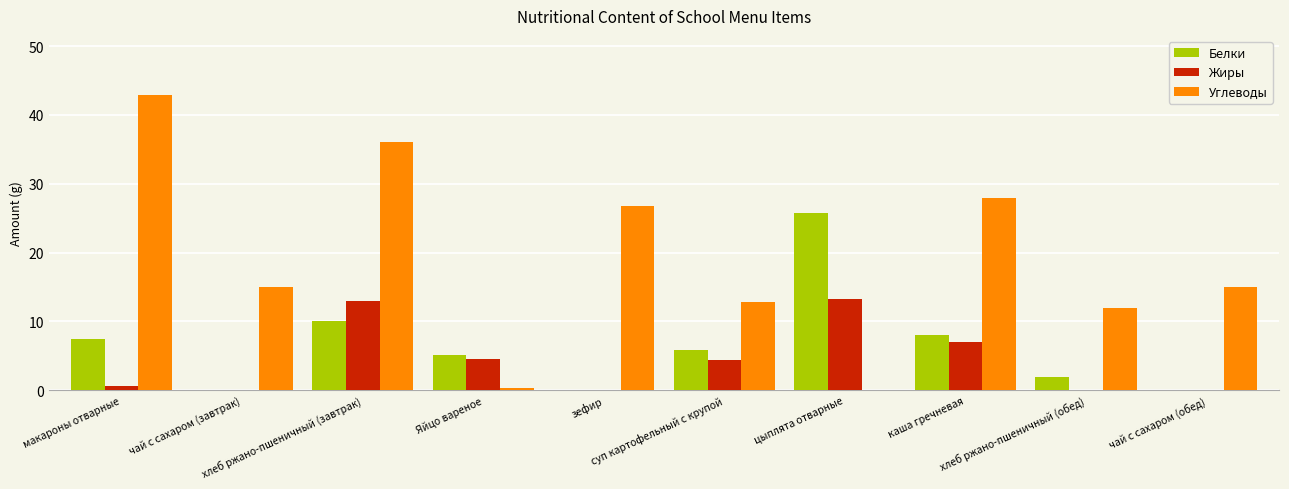

At which label does Белки first exceed 5?

макароны отварные